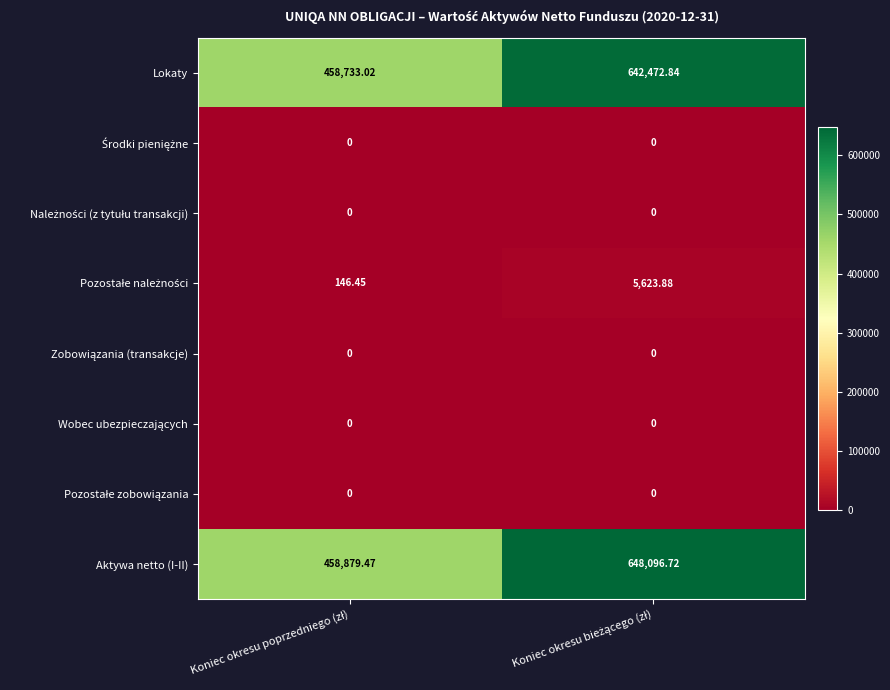

Which series has the largest range (max minus min)?

Aktywa netto (I-II)